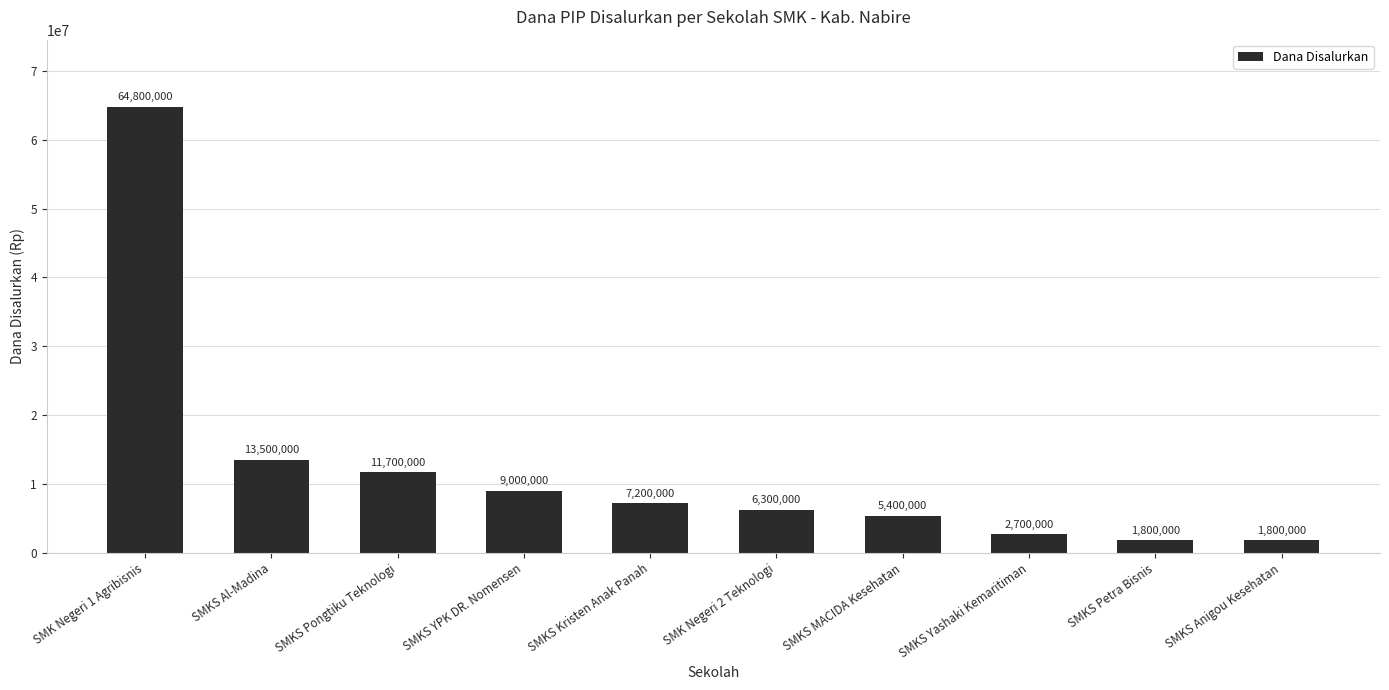

Where is the data nearest to the value 33300000?

SMKS Al-Madina